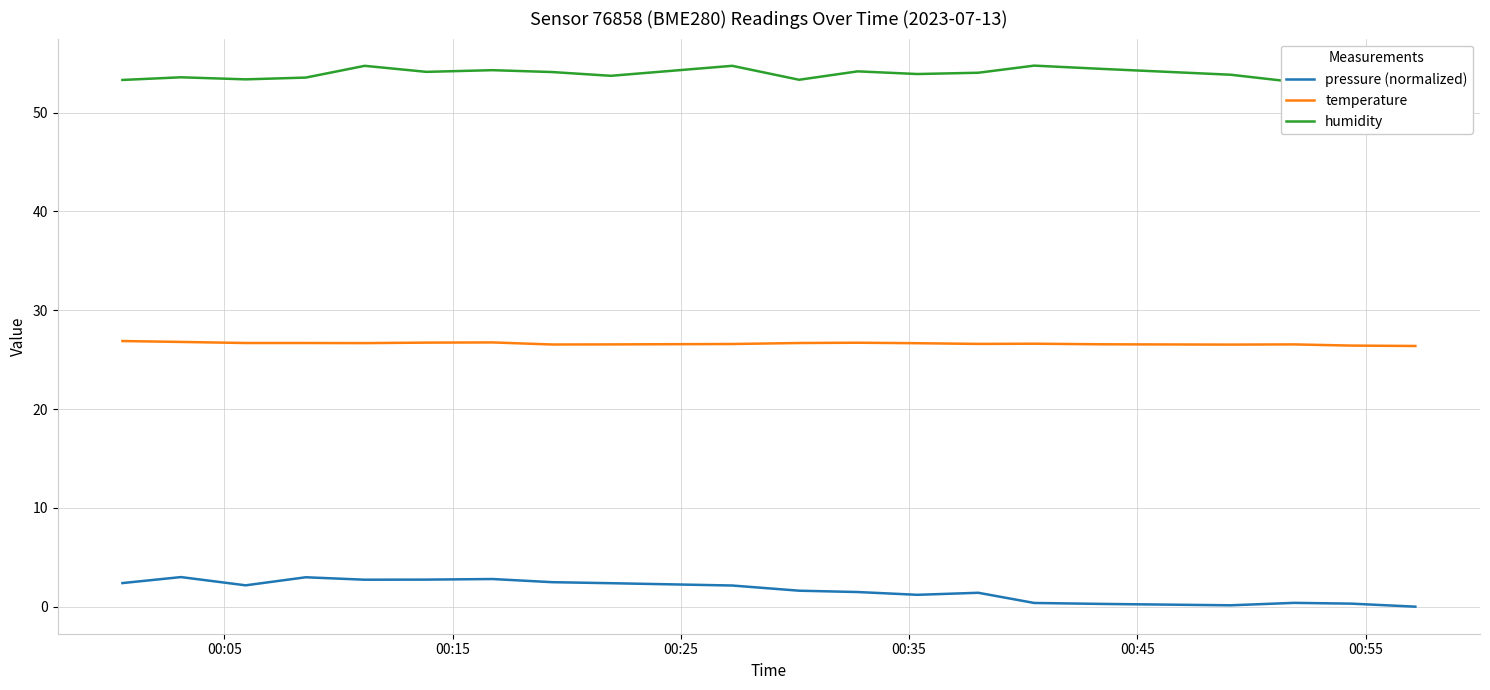

True or false: pressure (normalized) and temperature intersect in this chart.

False